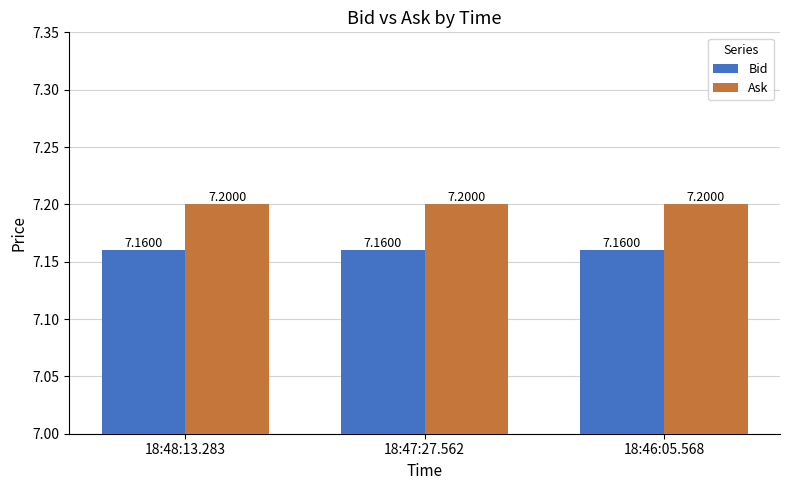

Reading left to right, list all the values displayed in this chart.

Bid: 7.2	7.2	7.2
Ask: 7.2	7.2	7.2